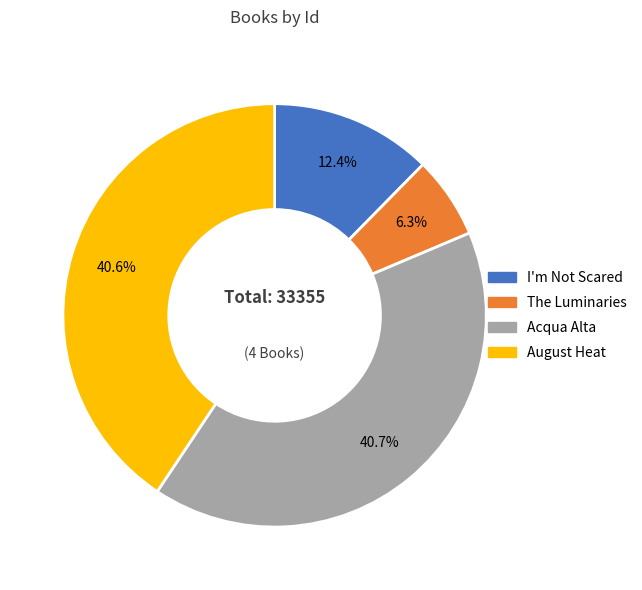

What percentage do Acqua Alta and I'm Not Scared together represent?

53.1%